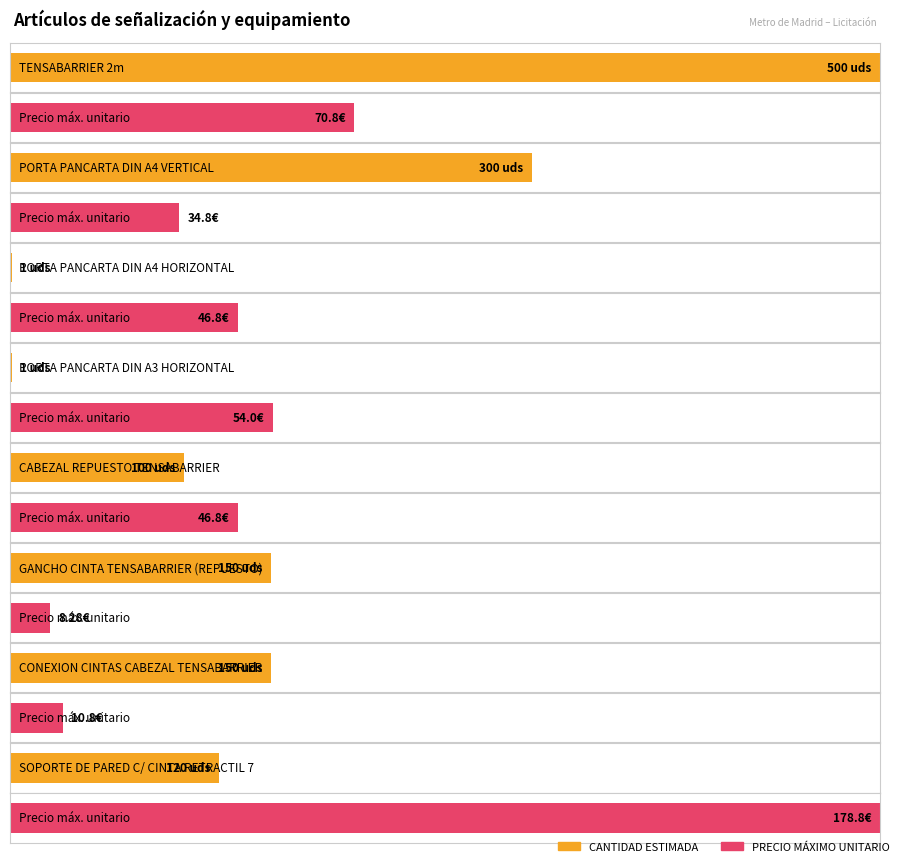

At CABEZAL REPUESTO TENSABARRIER, list the series in order from largest to smallest.

CANTIDAD ESTIMADA, PRECIO MÁXIMO UNITARIO